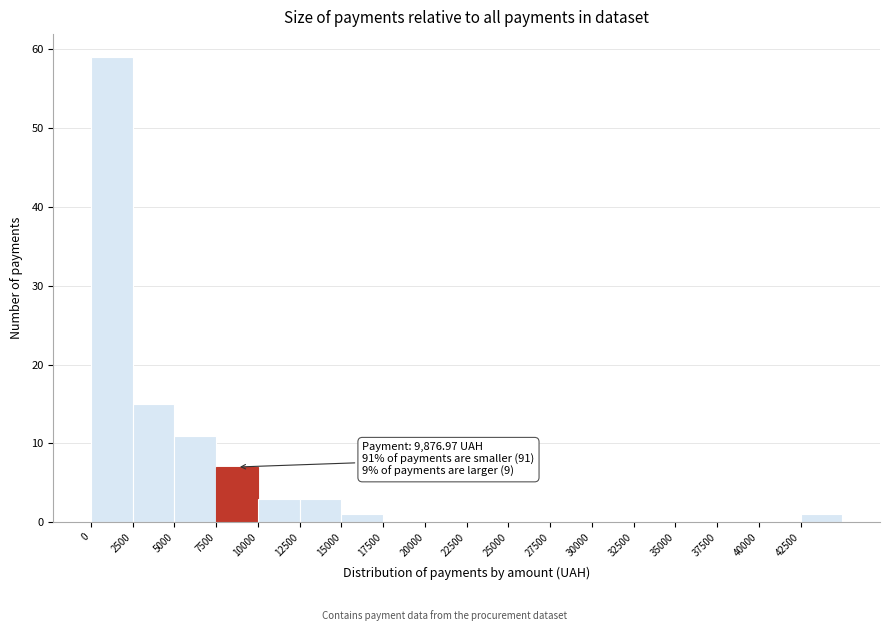

Over which range of the x-axis is the bar tallest?

0 to 2500